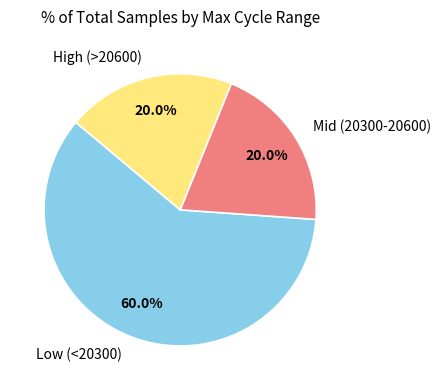

How many segments does this pie chart have?

3